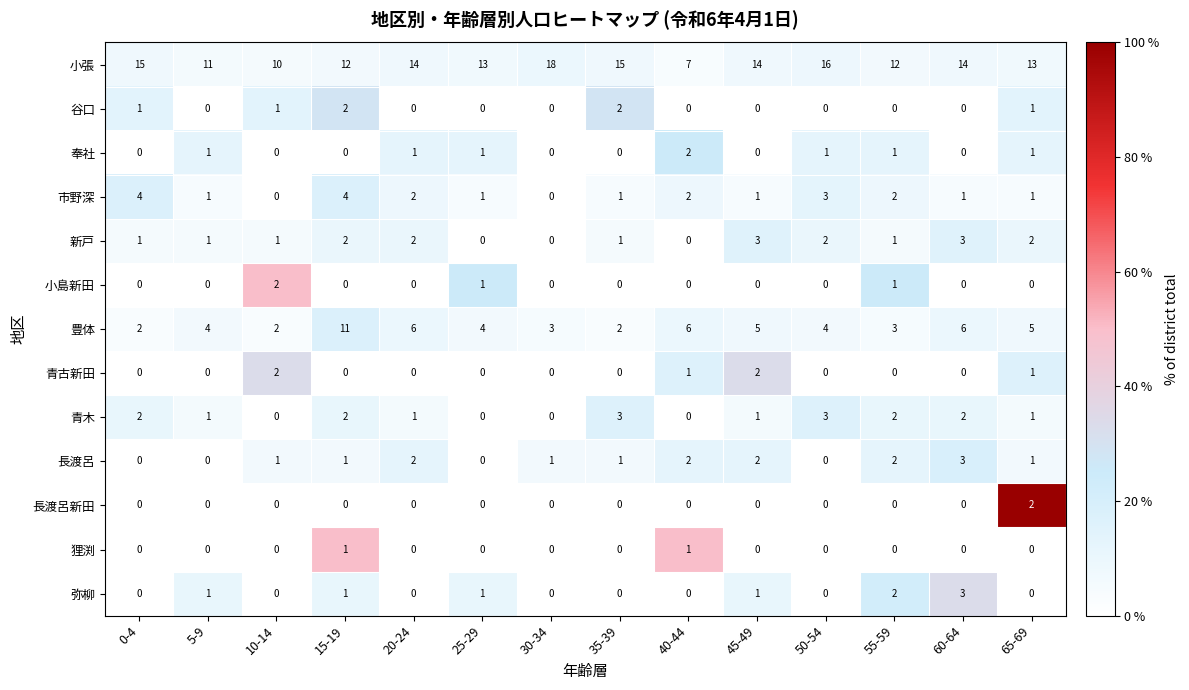

The value of 青古新田 at 50-54 is 0. True or false?

True